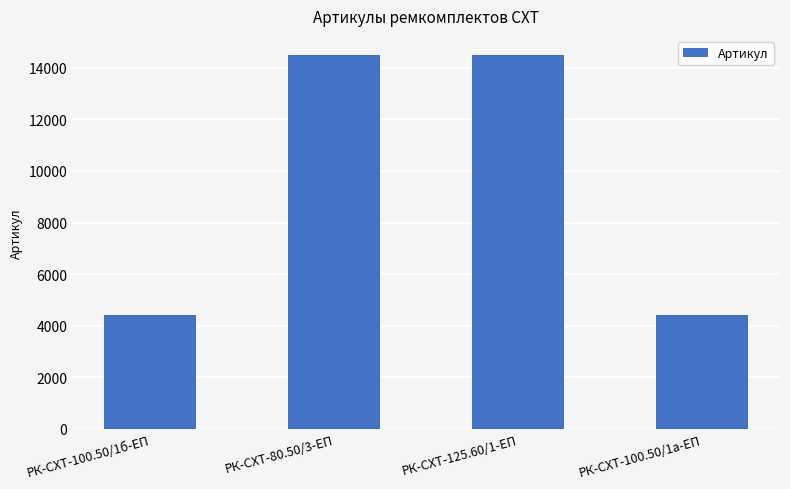

What is the greatest value displayed?

14509